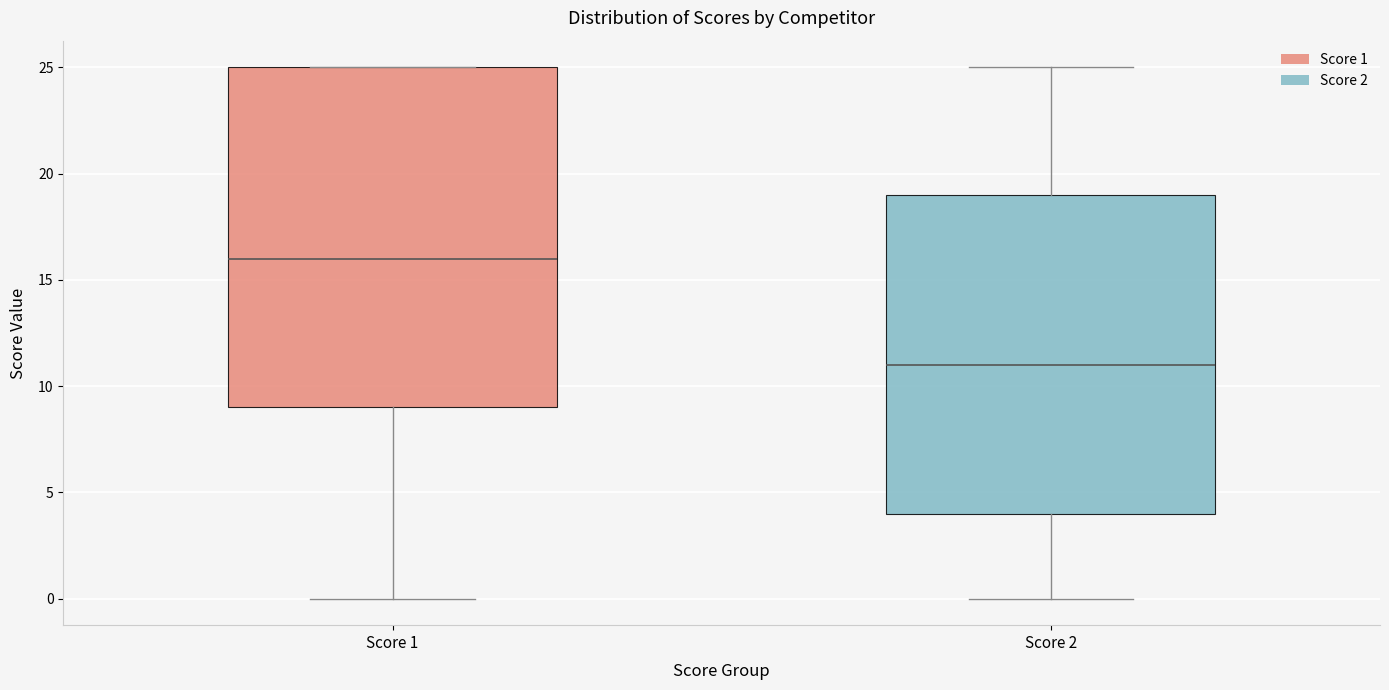

Reading left to right, transcribe this box plot: for each box, give where its median line is, the range the box spans, and where its two whiskers end, as read against the y-axis. The values are not printed on the chart, so give them approximately, as read against the axis.

Score 1: median 16, box 9 to 25, whiskers 0 to 25
Score 2: median 11, box 4 to 19, whiskers 0 to 25